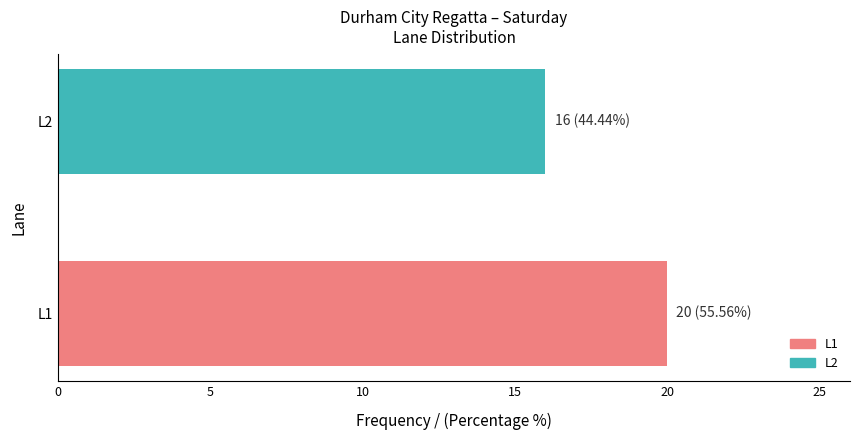

Which label corresponds to the largest value in the chart?

L1